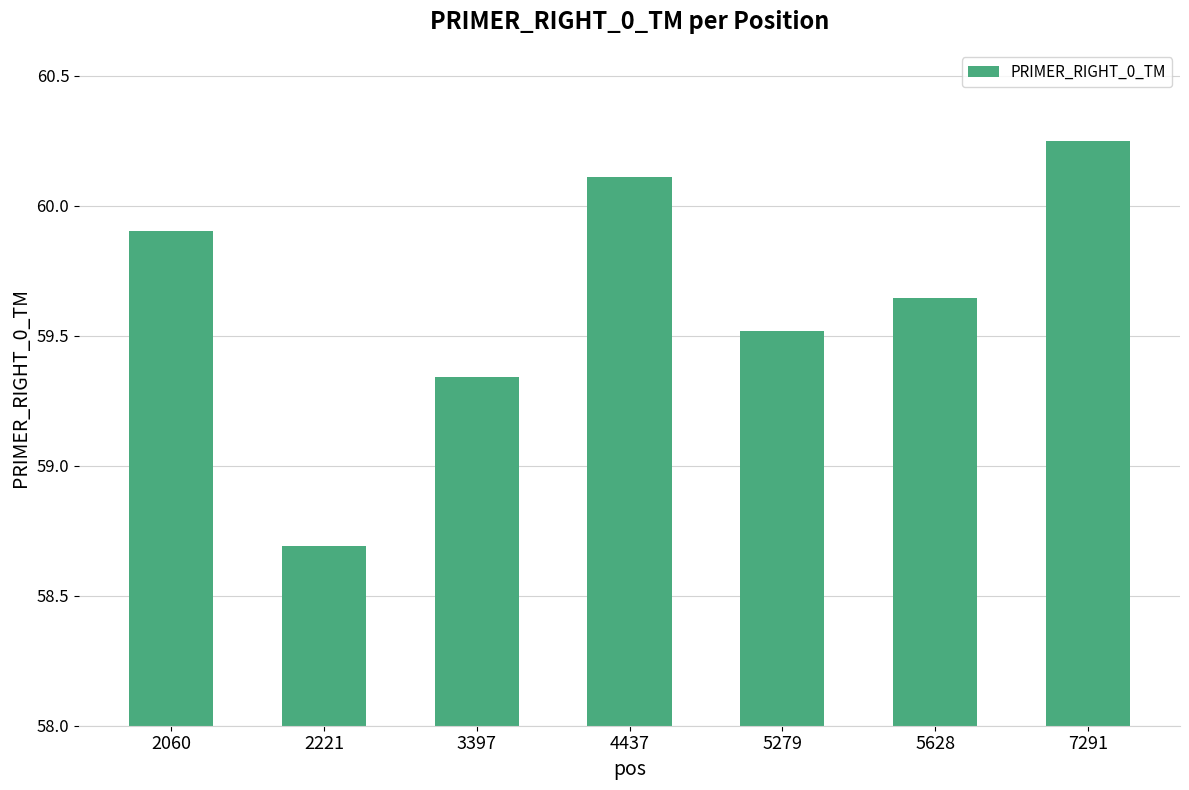

How many data points are above 59?

6